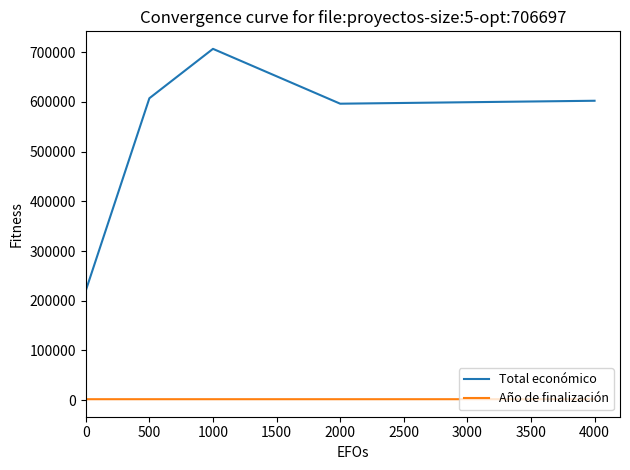

Does the chart display data point markers on the line(s)?

No